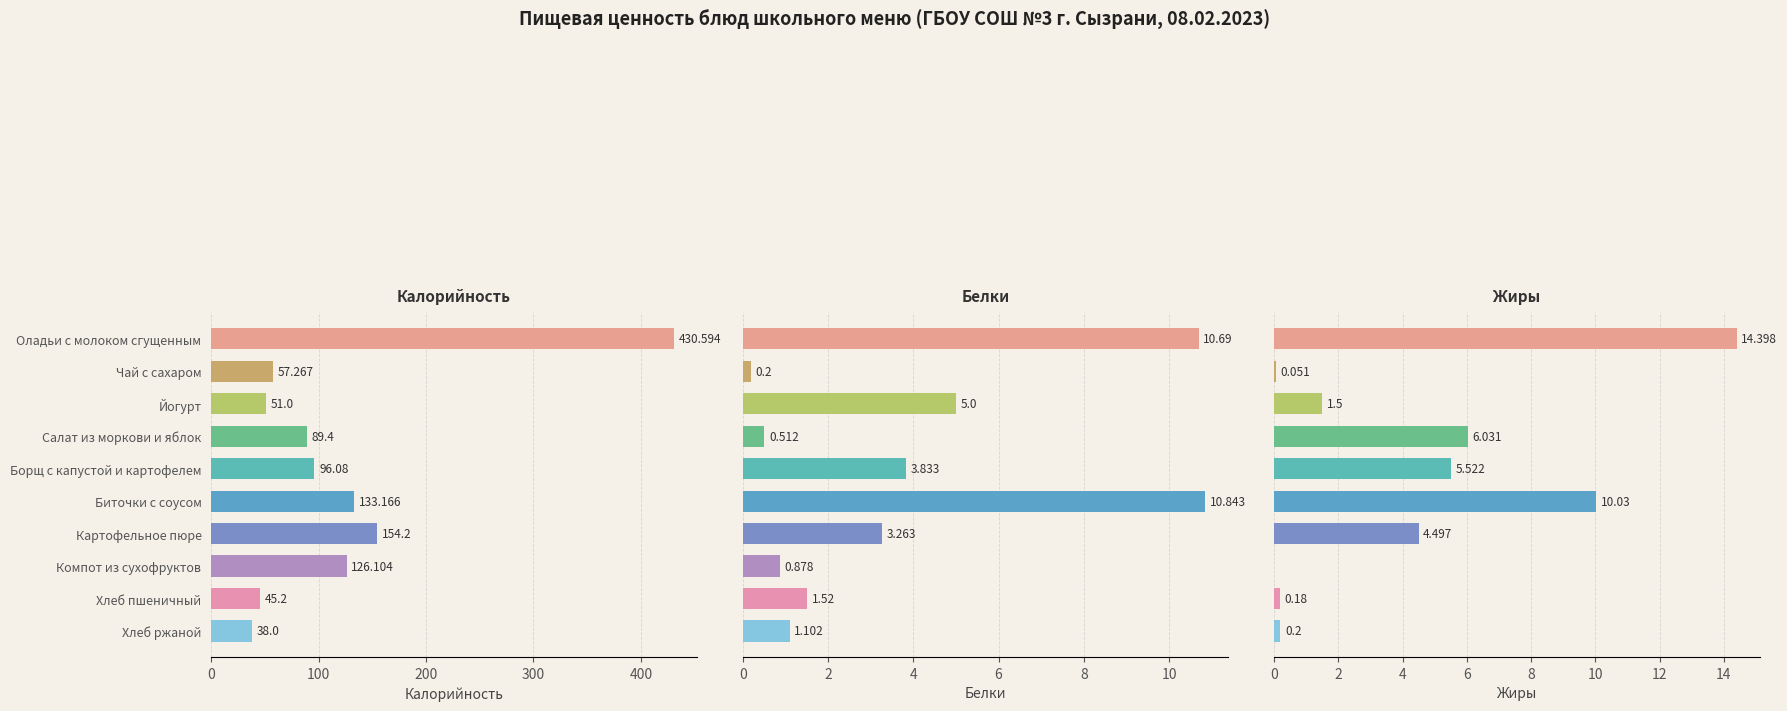

Reading left to right, transcribe all the data shown in this chart.

Калорийность: 430.6	57.3	51.0	89.4	96.1	133.2	154.2	126.1	45.2	38.0
Белки: 10.7	0.2	5.0	0.5	3.8	10.8	3.3	0.9	1.5	1.1
Жиры: 14.4	0.1	1.5	6.0	5.5	10.0	4.5	0.0	0.2	0.2